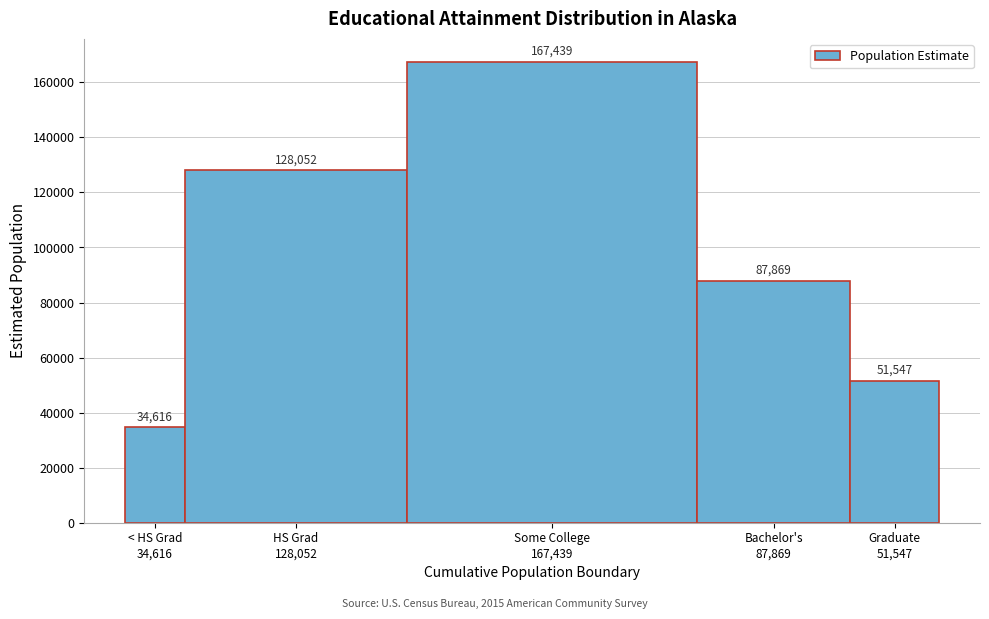

Reading right to left, list all the values displayed in this chart.

51547	87869	167439	128052	34616